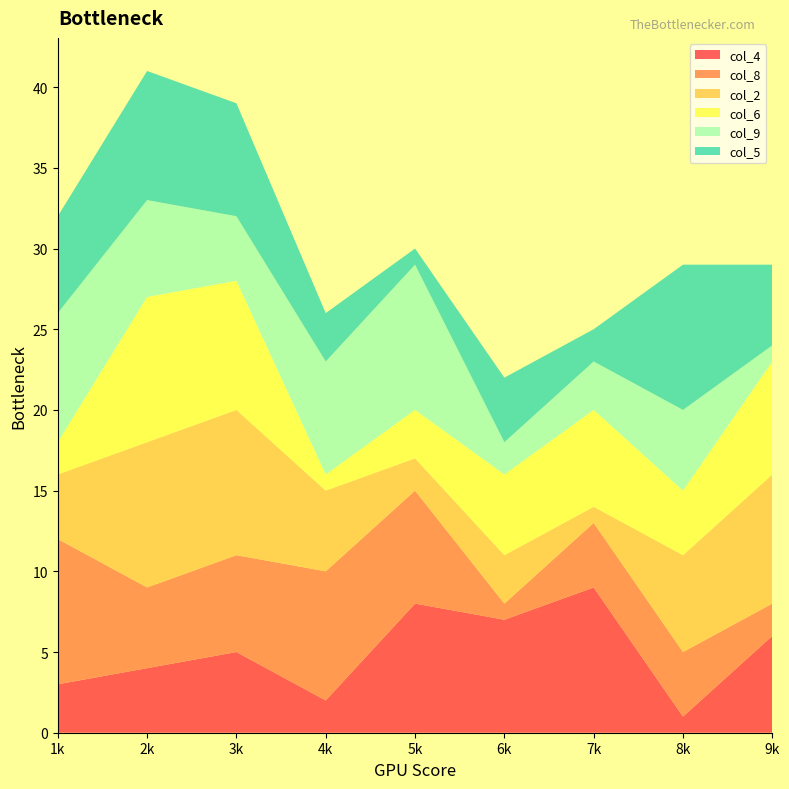

Reading left to right, transcribe all the data shown in this chart.

col_4: 2=4	9=6	4=2	6=7	5=8	7=9	8=1	3=5	1=3
col_8: 2=5	9=2	4=8	6=1	5=7	7=4	8=4	3=6	1=9
col_2: 2=9	9=8	4=5	6=3	5=2	7=1	8=6	3=9	1=4
col_6: 2=9	9=7	4=1	6=5	5=3	7=6	8=4	3=8	1=2
col_9: 2=6	9=1	4=7	6=2	5=9	7=3	8=5	3=4	1=8
col_5: 2=8	9=5	4=3	6=4	5=1	7=2	8=9	3=7	1=6